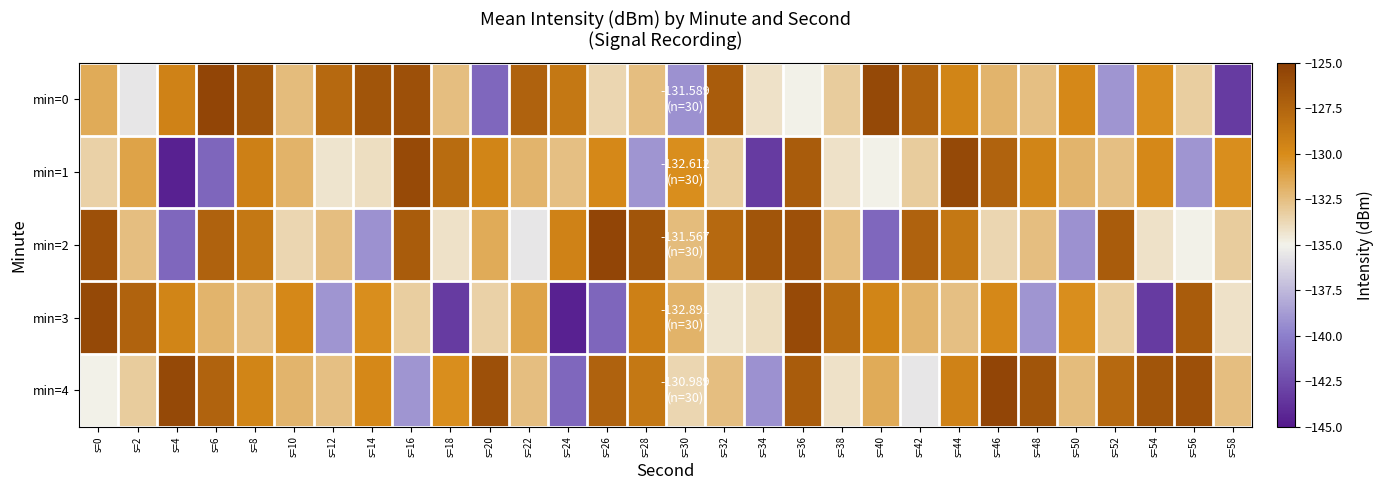

At s=12, list the series in order from largest to smallest.

min=0, min=2, min=4, min=1, min=3